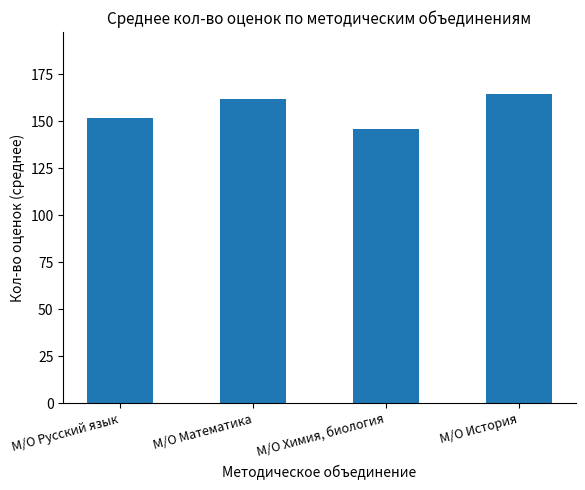

The chart shows a value of 93.3 at М/О История. True or false?

False